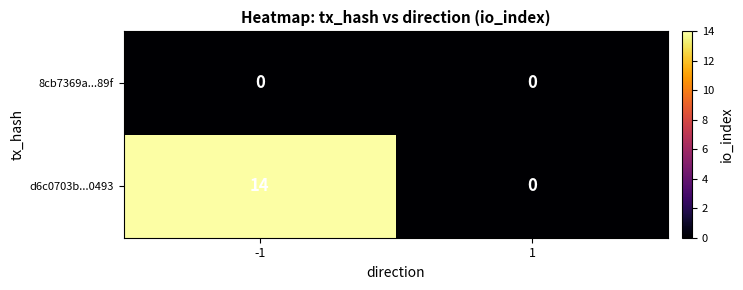

What is the approximate value of d6c0703b...0493 at -1, to the nearest 5?

15